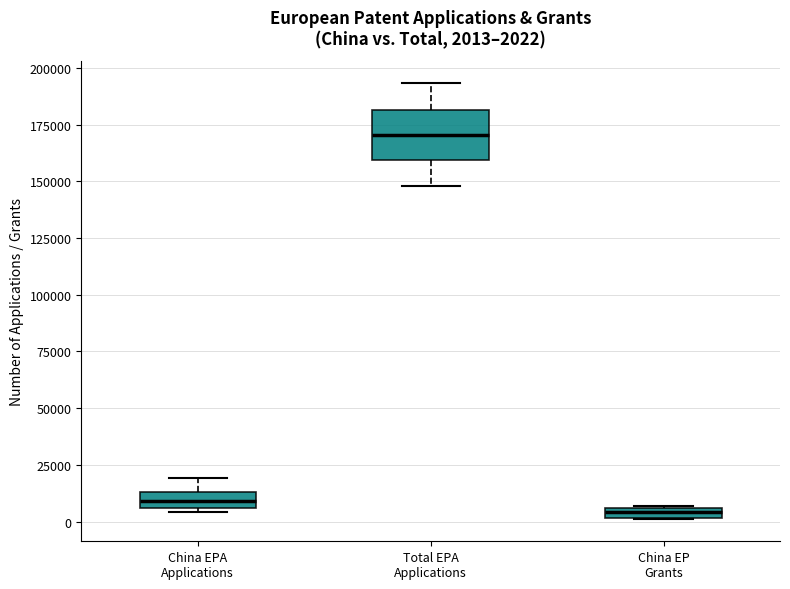

Comparing the boxes themselves (not the whiskers), which one is the tallest?

Total EPA Applications